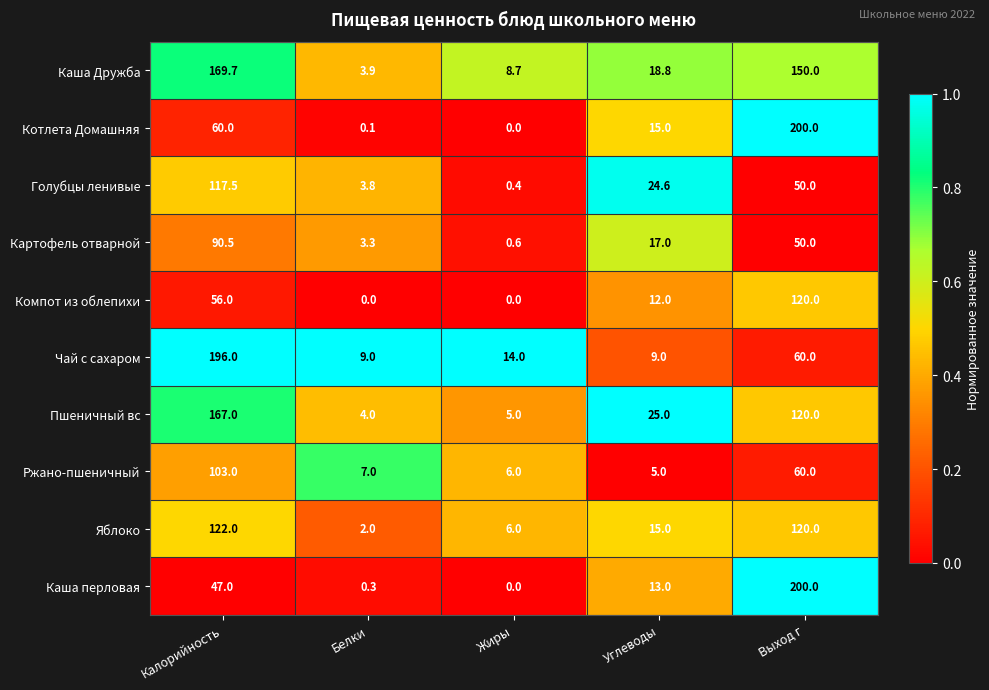

Which category has the highest value in the Голубцы ленивые series?

Калорийность